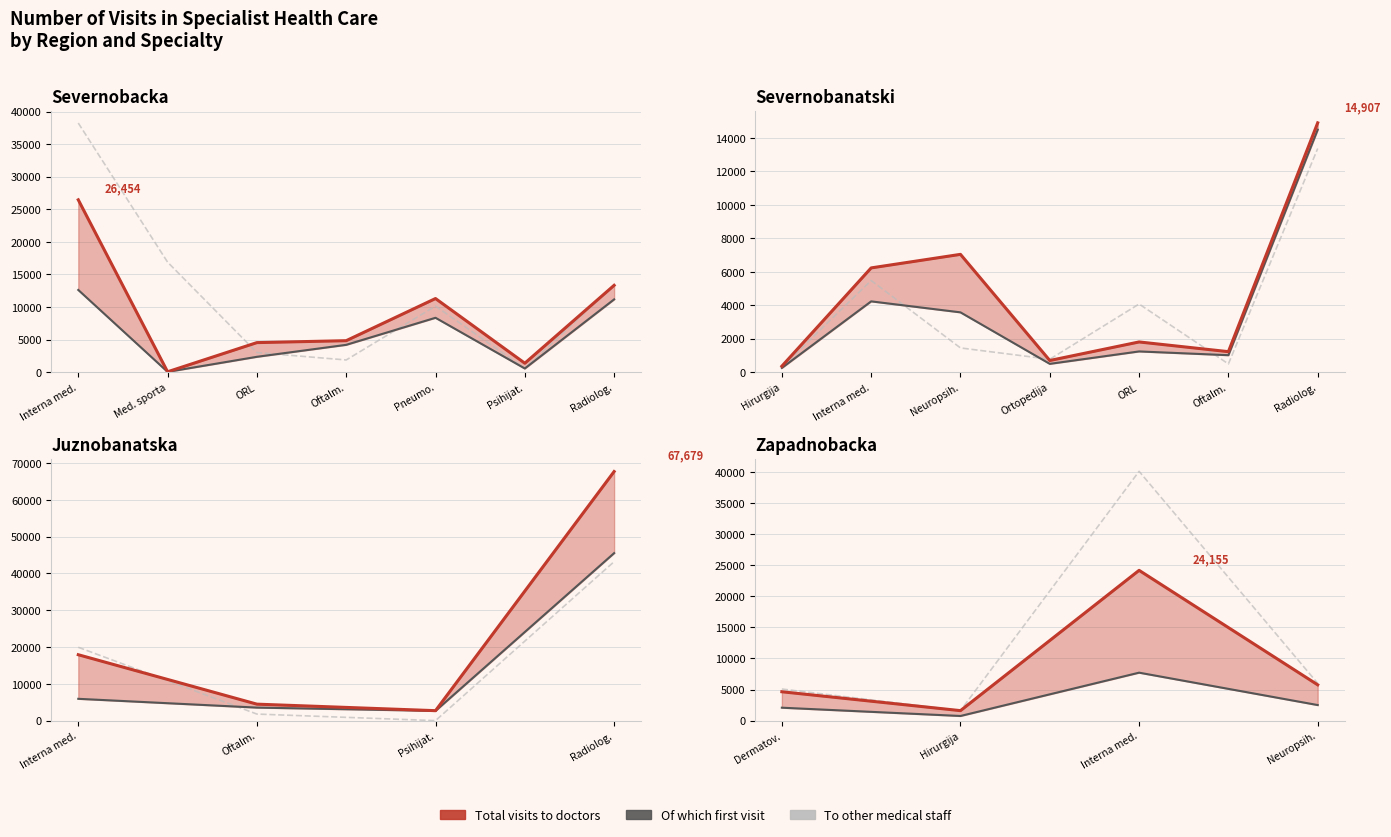

What is the highest value of the To other medical staff series?

40073